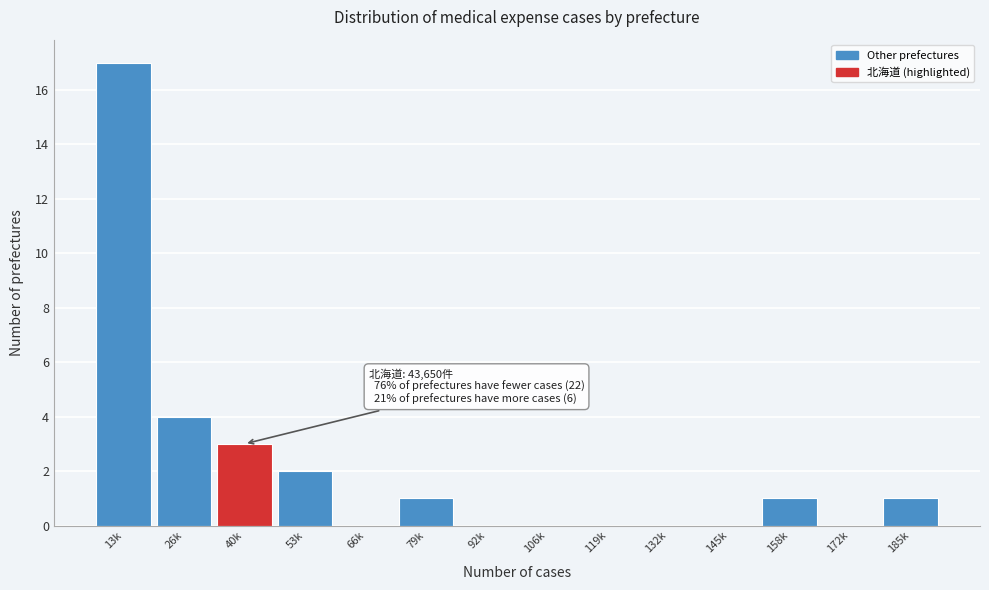

Reading left to right, what are all the values shown in this chart?

13k=17	26k=4	40k=3	53k=2	66k=0	79k=1	92k=0	106k=0	119k=0	132k=0	145k=0	158k=1	172k=0	185k=1